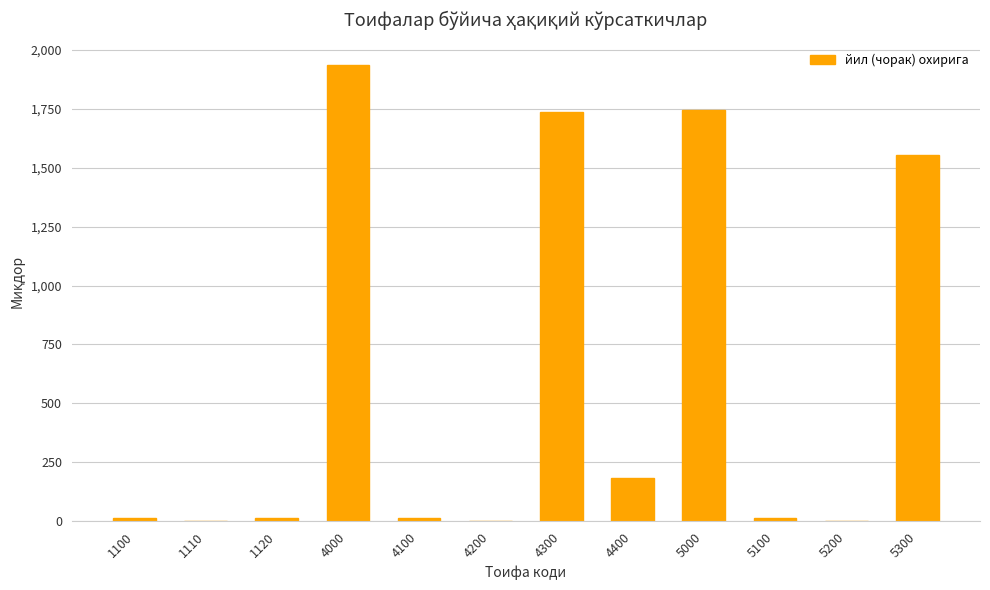

Is it true that the value at 4300 is 1735.0?

True